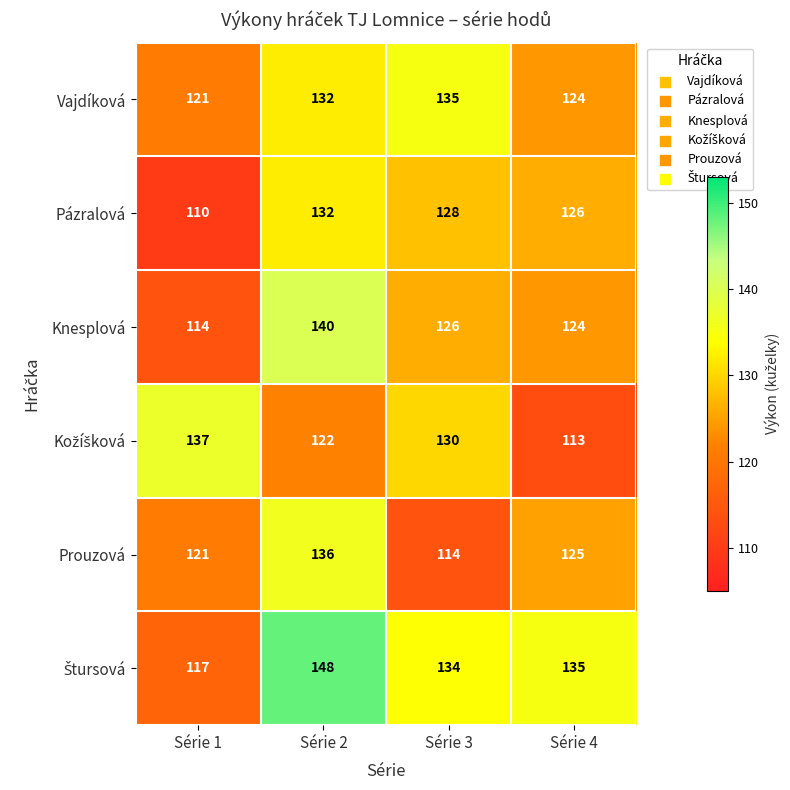

What is the difference between the highest and lowest values at Série 3?

21